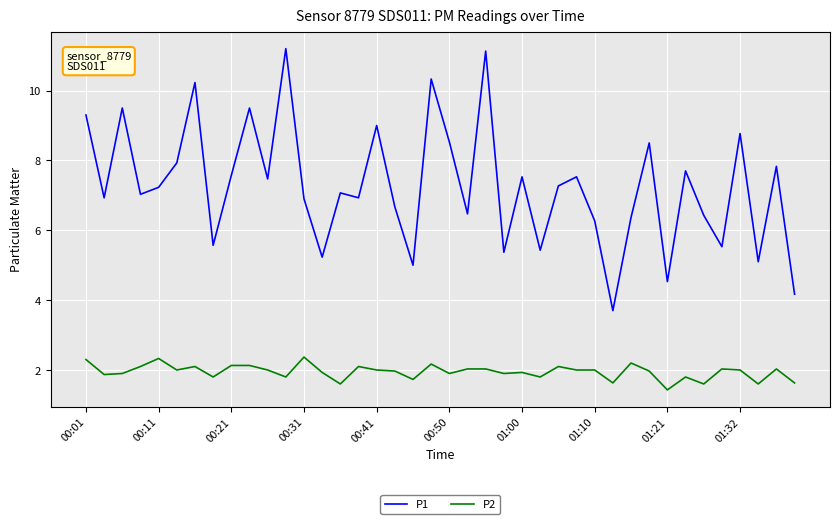

What is the greatest value displayed?

11.2